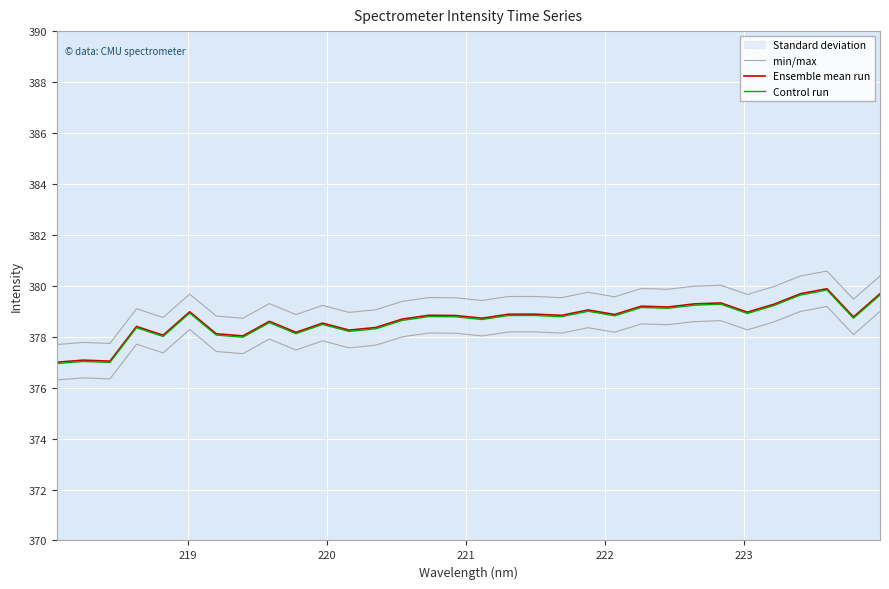

In min/max, how many points are higher than both neighbors (excluding endpoints)?

11